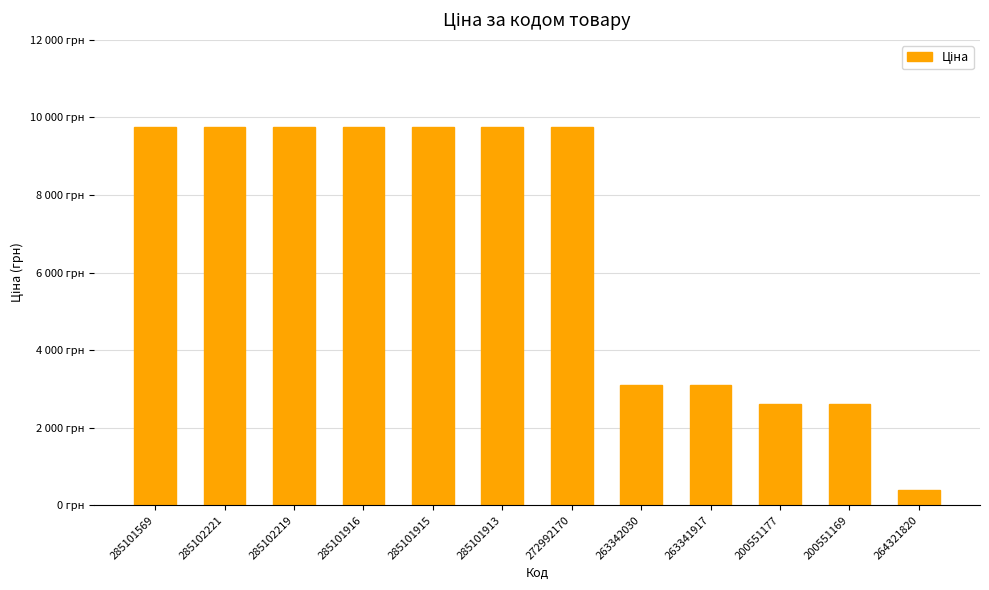

Which label corresponds to the smallest value in the chart?

264321820